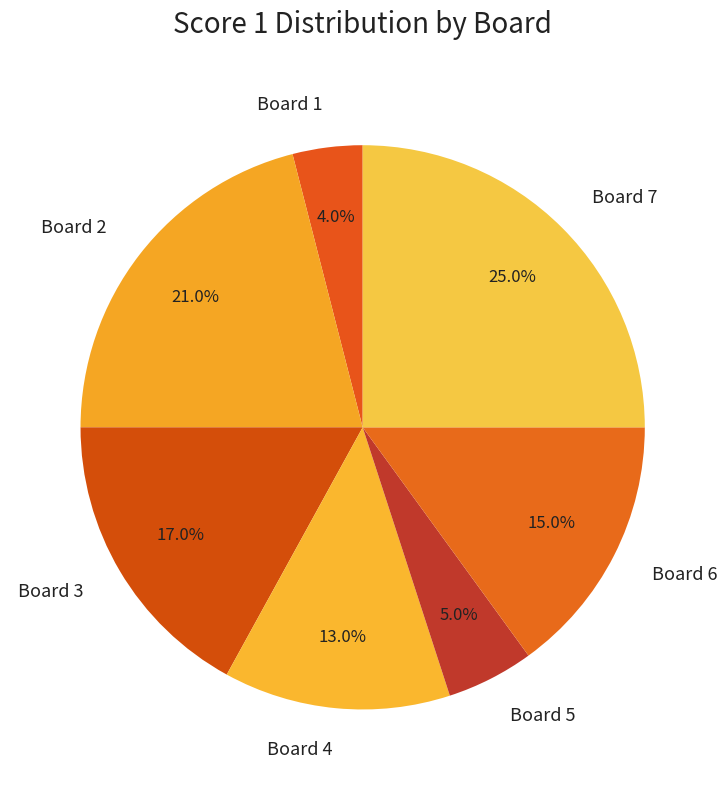

Which has a higher value, Board 5 or Board 3?

Board 3